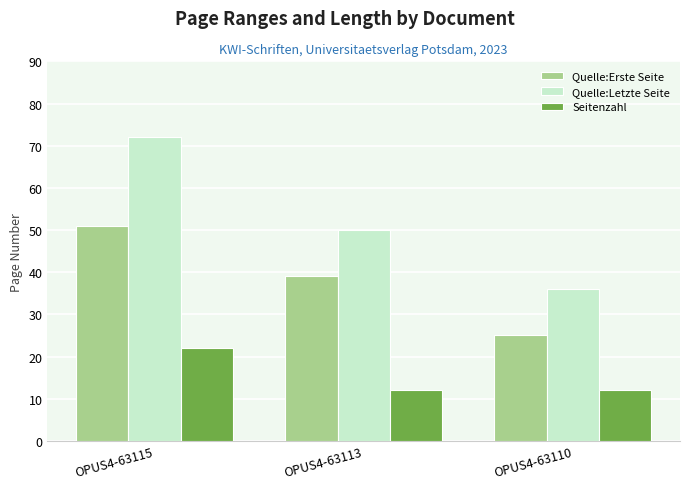

What is the total value across all series at OPUS4-63113?

101